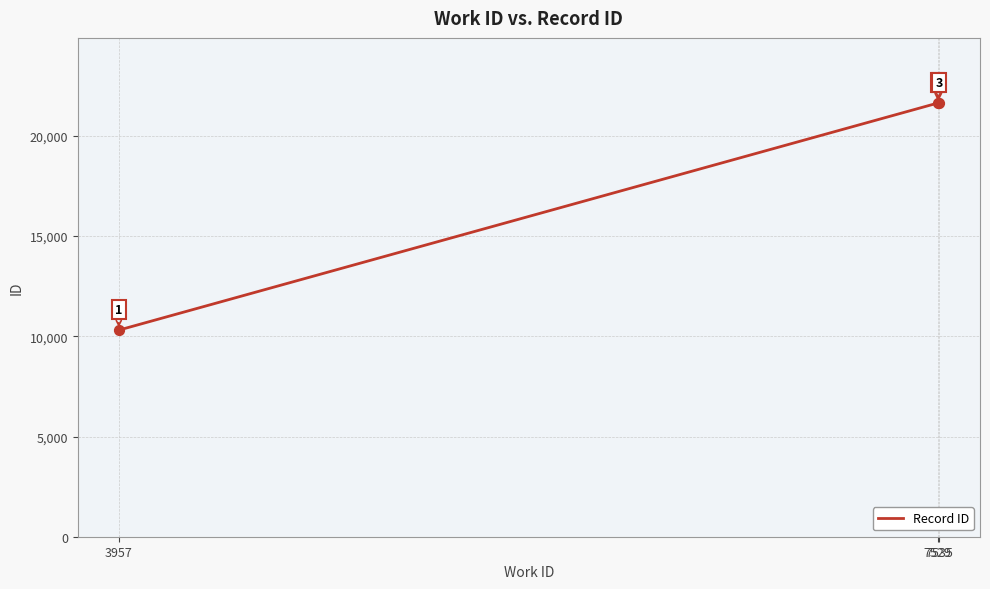

Approximately how many times larger is the value at 7535 compared to 3957?

2.1